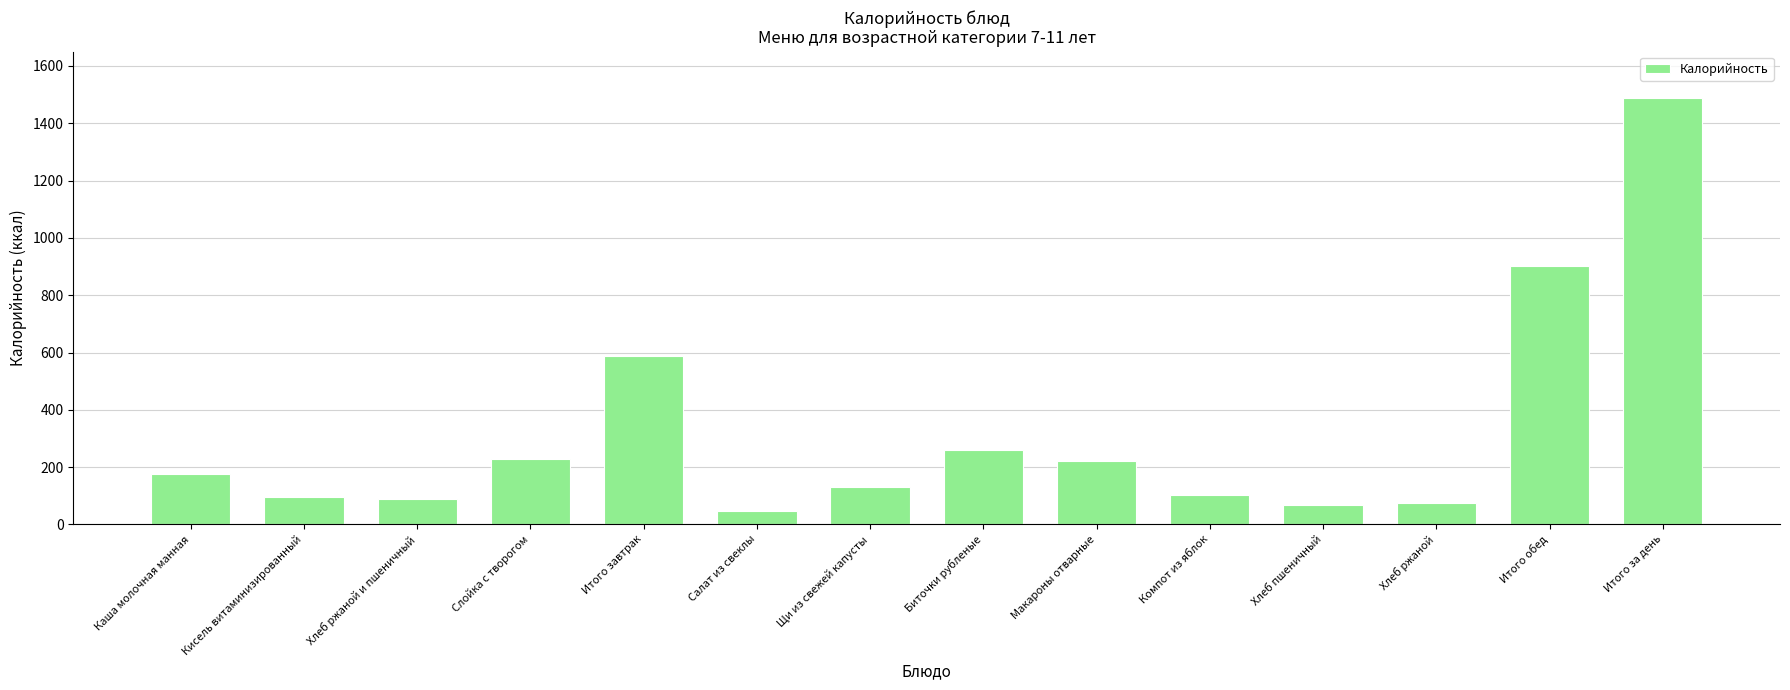

The chart shows a value of 102.0 at Компот из яблок. True or false?

True